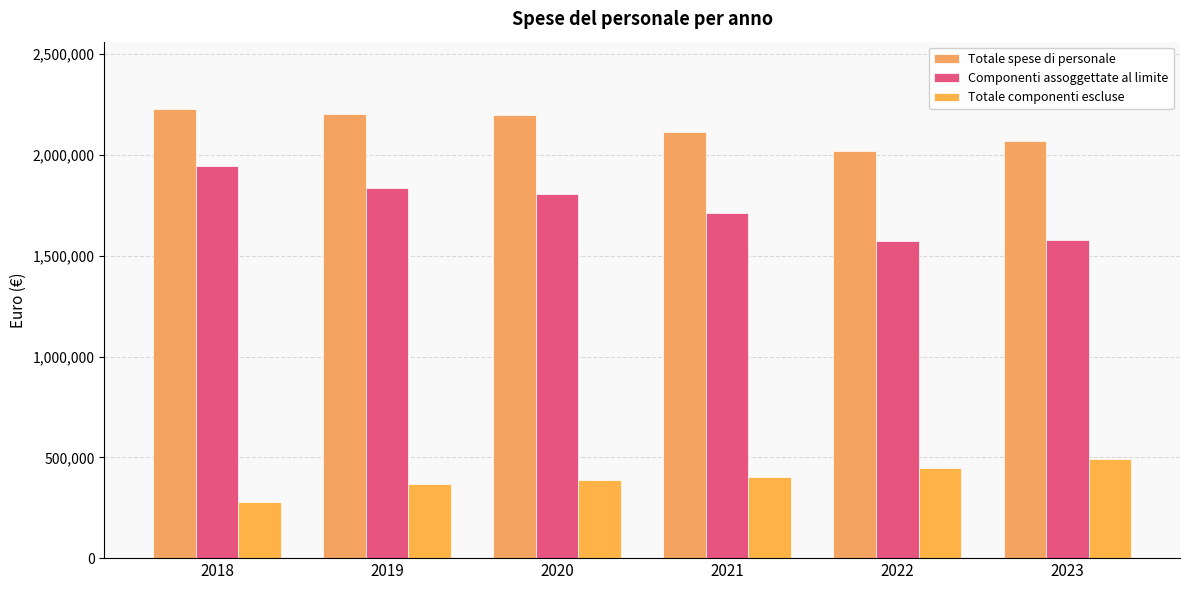

What is the value of the Totale componenti escluse bar at the 1st from the left?

280806.2